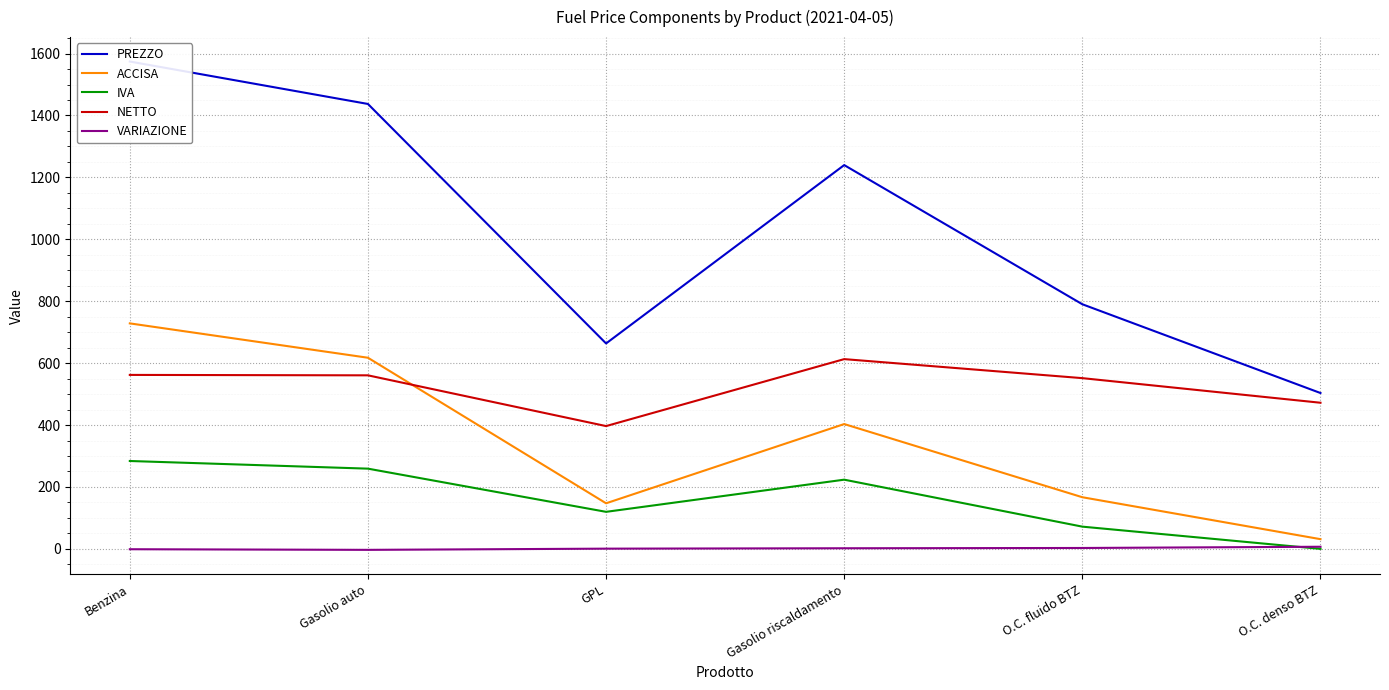

What are all the series names shown in the legend?

PREZZO, ACCISA, IVA, NETTO, VARIAZIONE